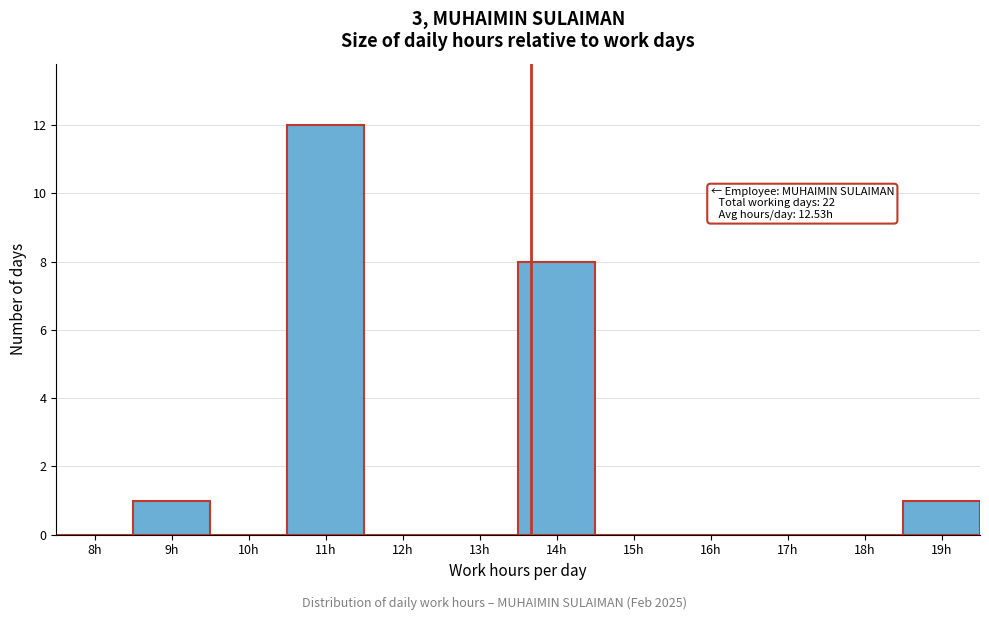

Reading left to right, extract all data points from this chart.

8h=0	9h=1	10h=0	11h=12	12h=0	13h=0	14h=8	15h=0	16h=0	17h=0	18h=0	19h=1